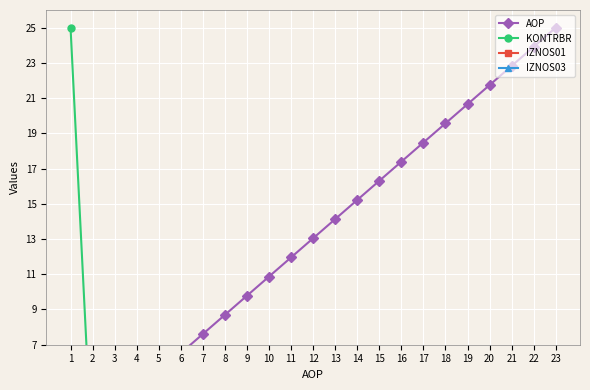

Rank the series at 13 from lowest to highest value.

KONTRBR, IZNOS01, IZNOS03, AOP